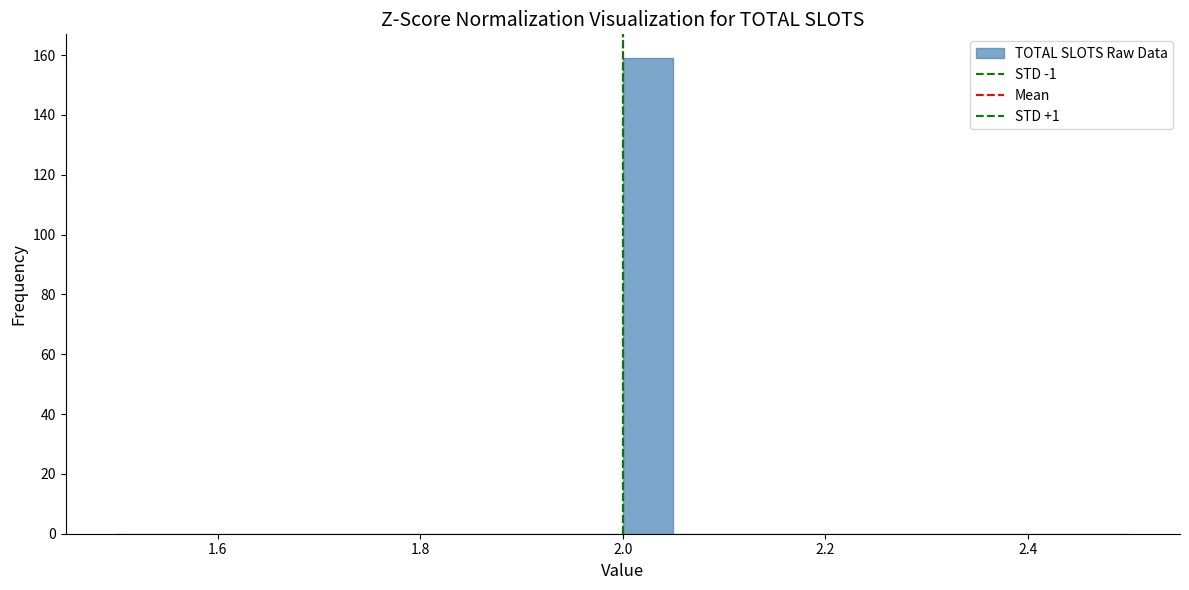

Around what value on the x-axis is the tallest bar? Give the approximate position of its centre, as read against the axis.

2.02